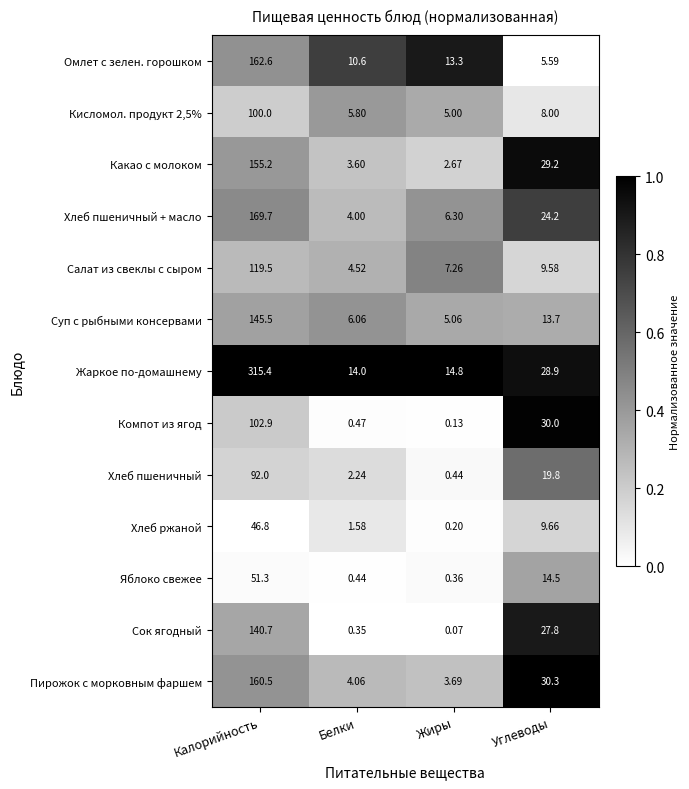

What is the greatest value displayed?

315.4